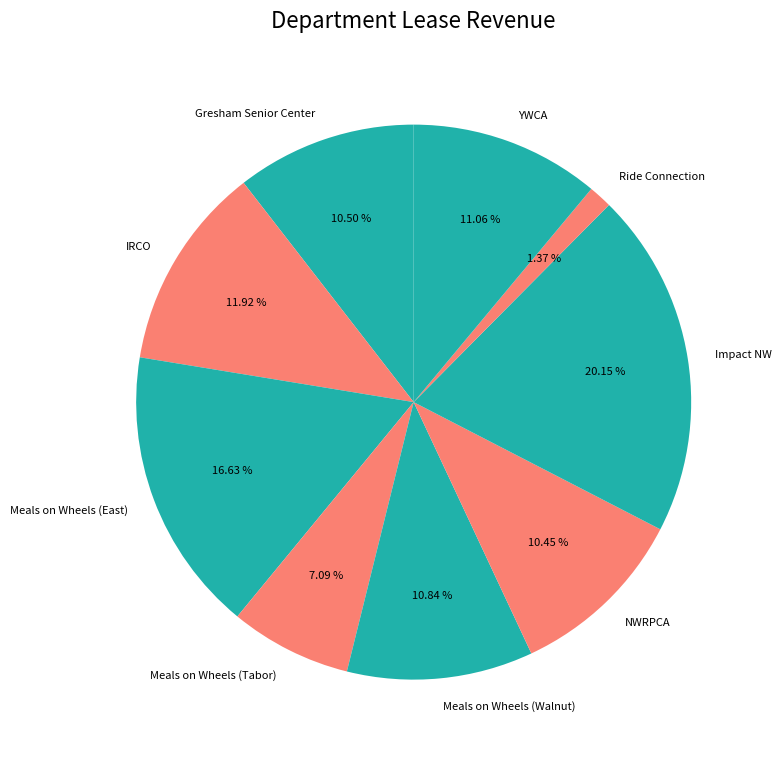

To the nearest percent, what is the difference between the largest and smallest slice percentages?

19%